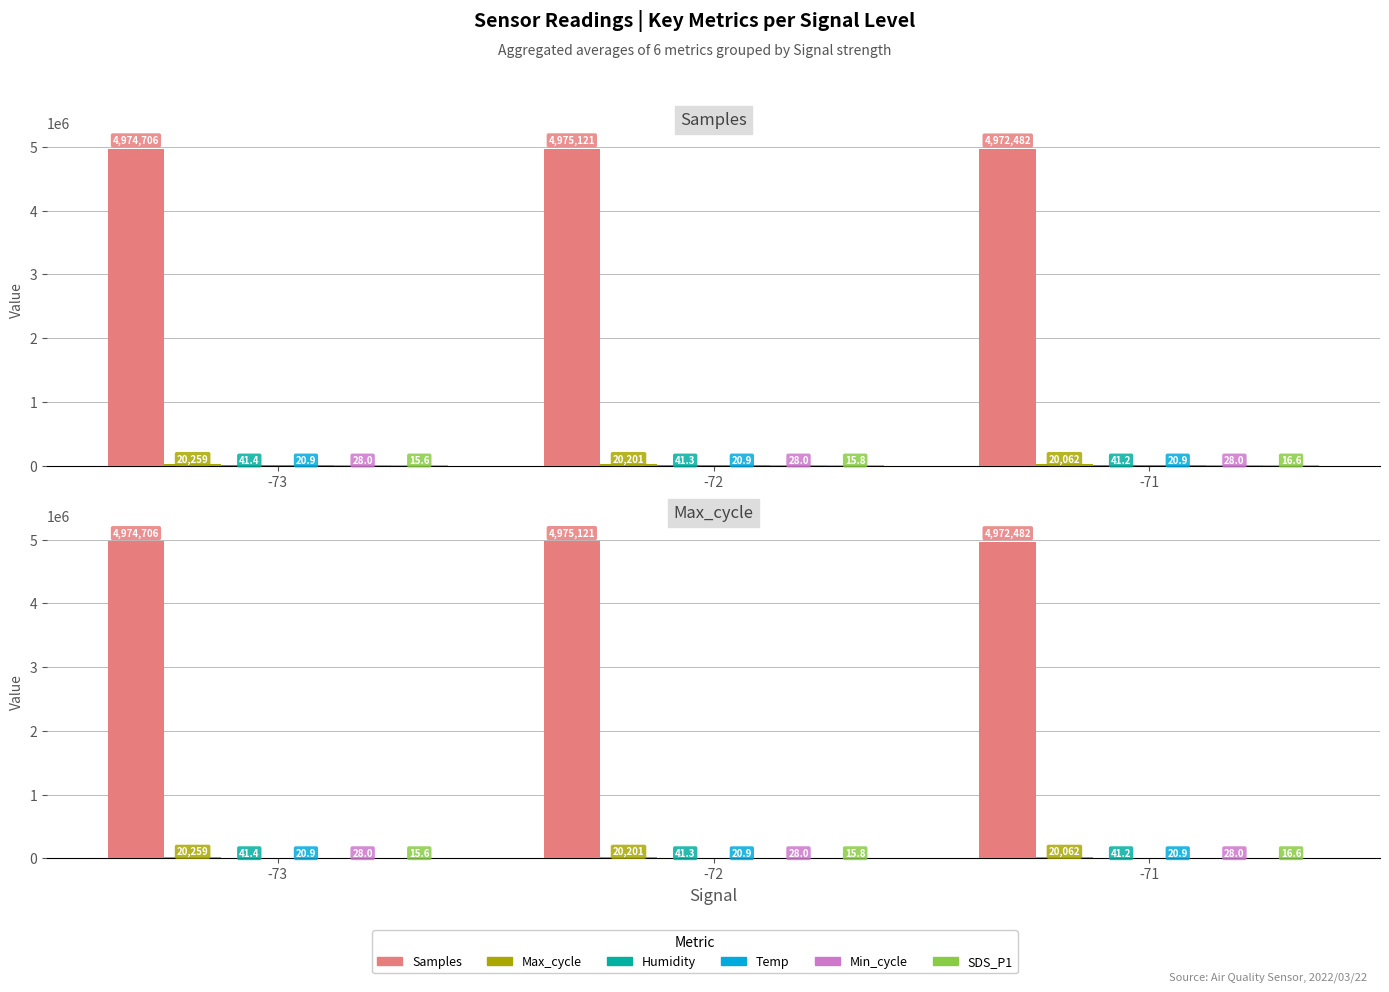

What is the minimum value shown in the chart?

15.6